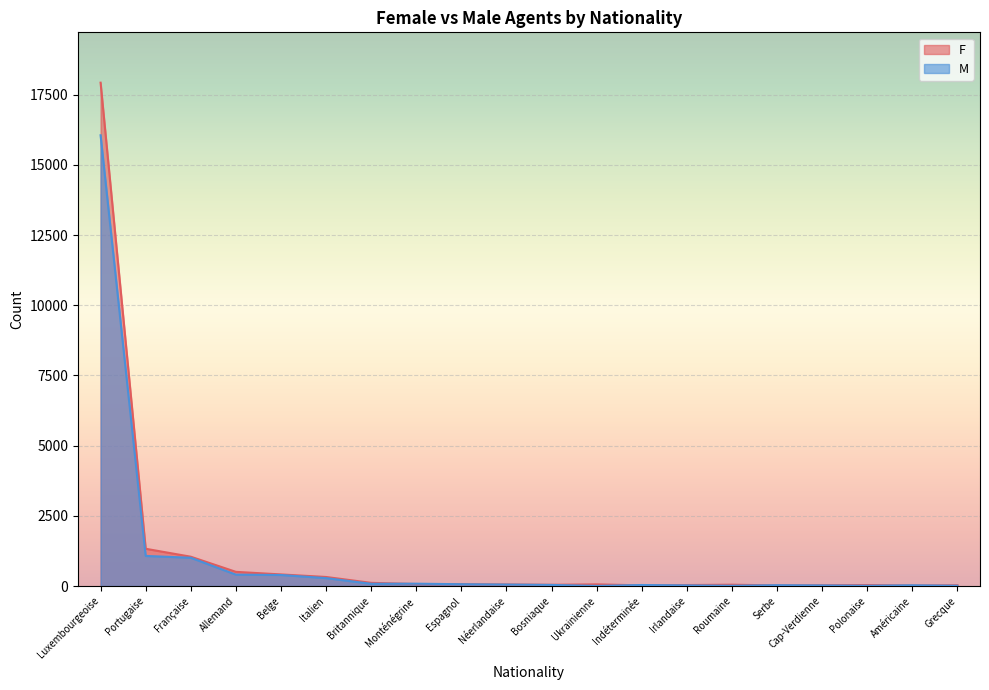

Reading right to left, extract all data points from this chart.

F: 28	18	35	28	22	47	35	24	59	44	55	65	70	113	322	413	505	1044	1327	17929
M: 10	26	10	21	29	10	22	36	4	39	52	64	83	80	282	393	406	1007	1072	16055